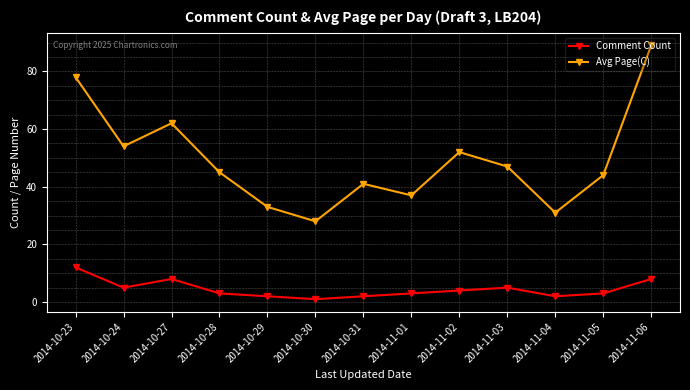

How many data points does each series have?

13